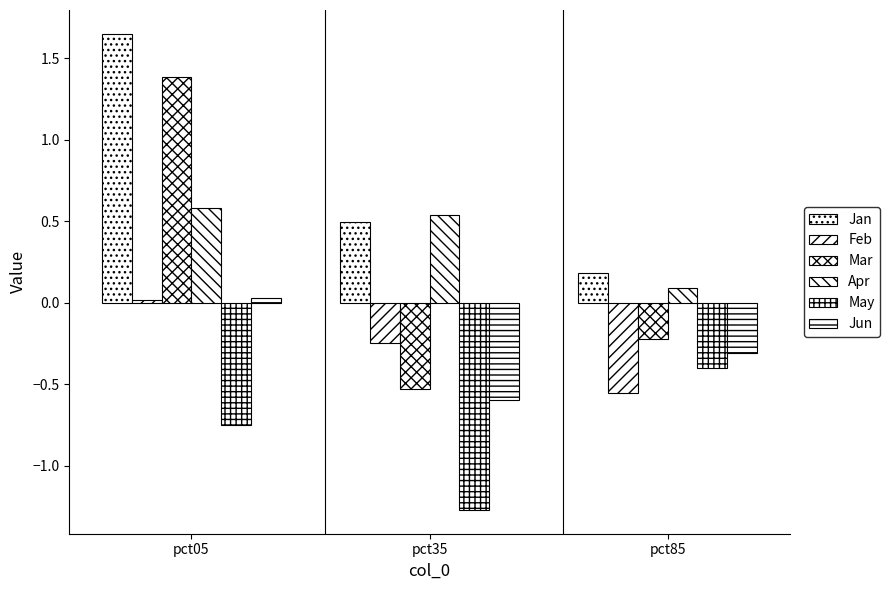

How many data points does each series have?

3